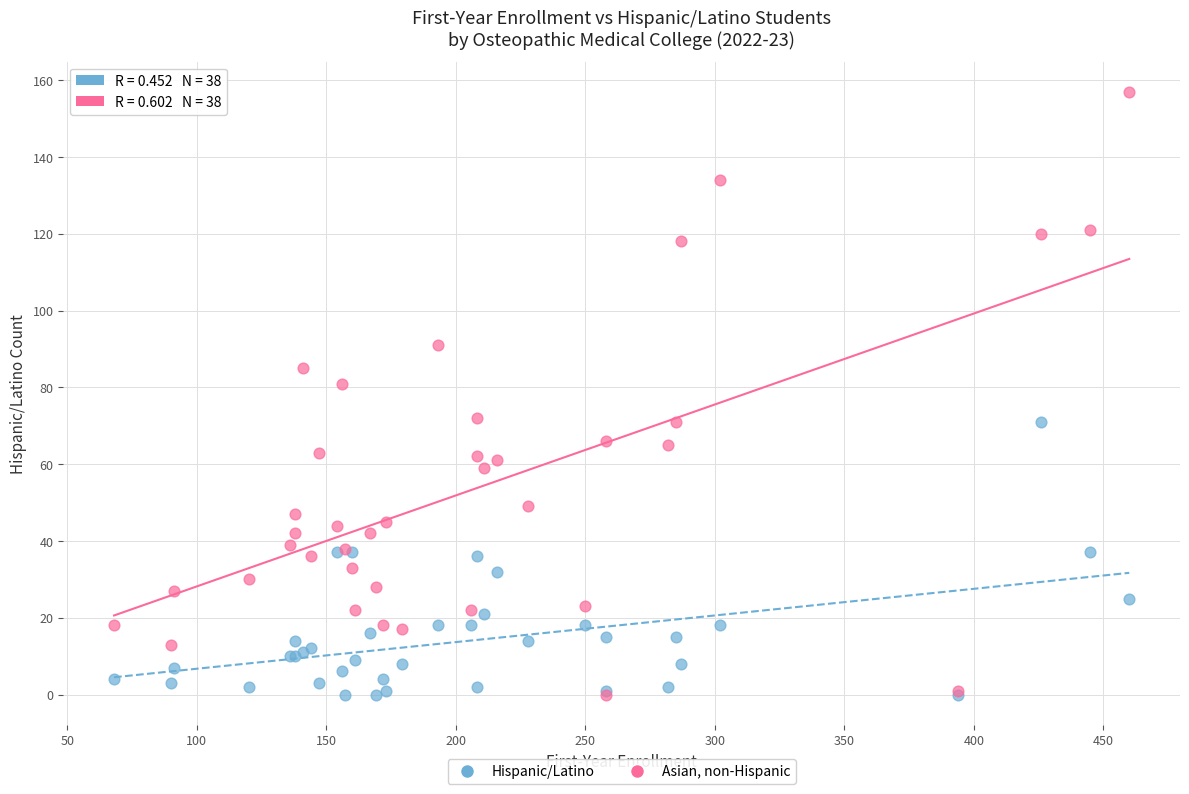

Across all series, what Y value is closest to 78?

81